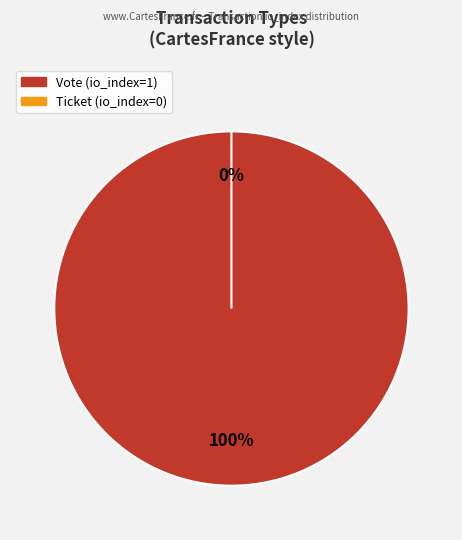

Which category has the biggest portion of the pie?

Vote